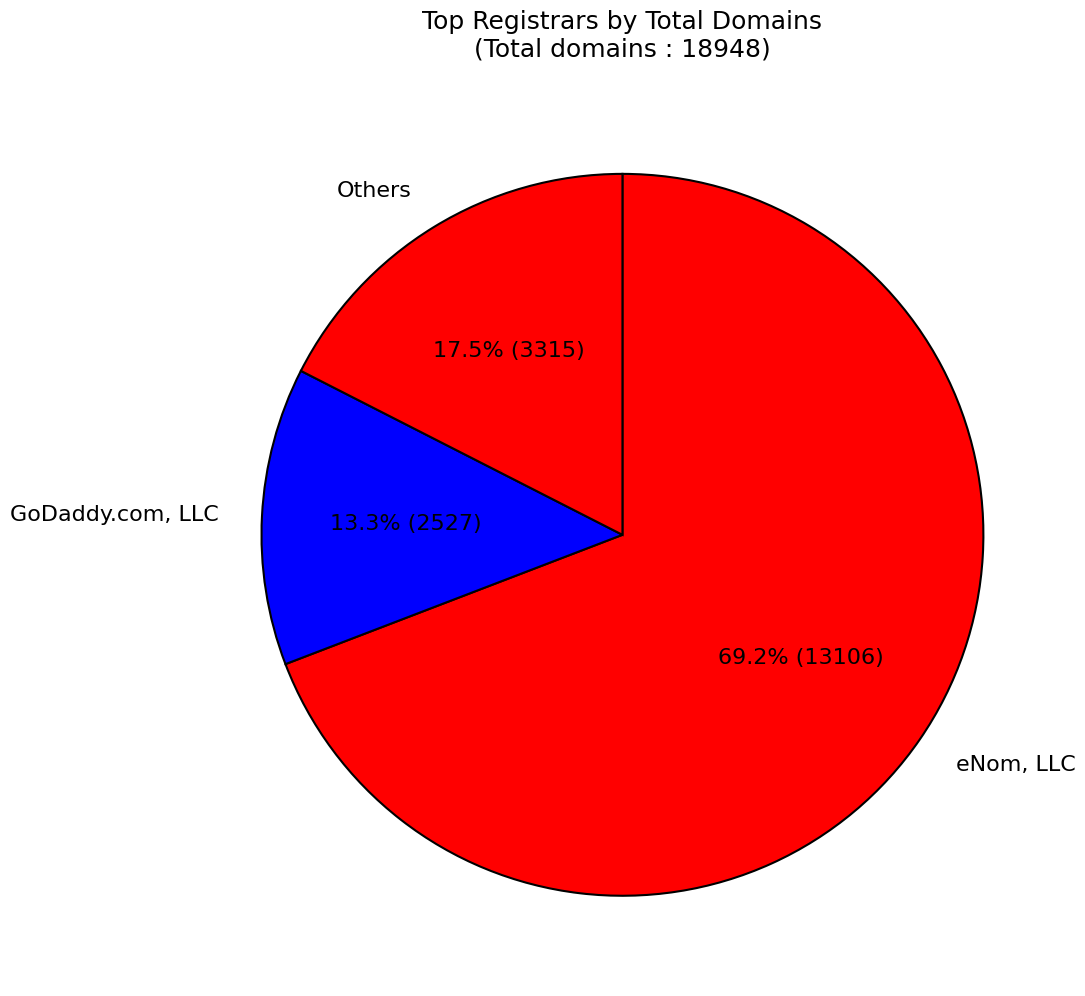

To the nearest percent, what is the average slice percentage?

33%